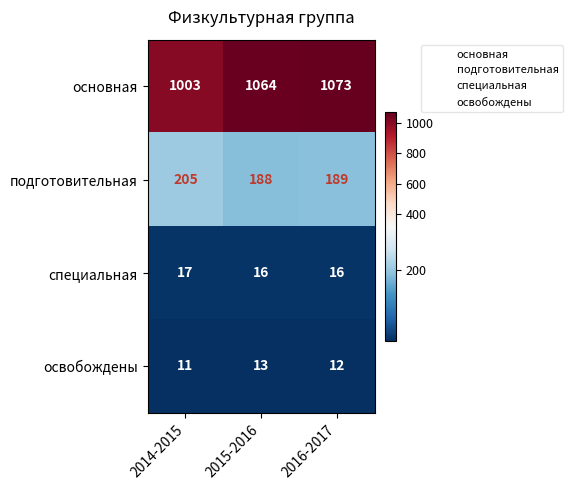

Rank the series at 2016-2017 from lowest to highest value.

освобождены, специальная, подготовительная, основная